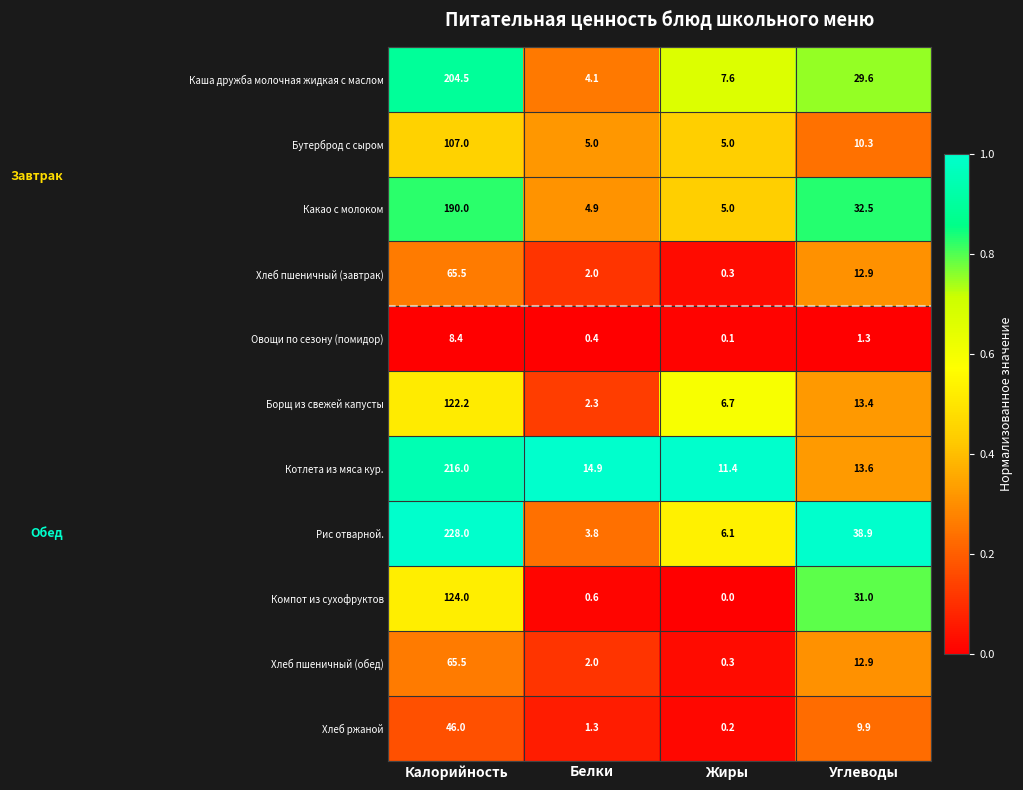

Which series has the widest spread of values?

Рис отварной.